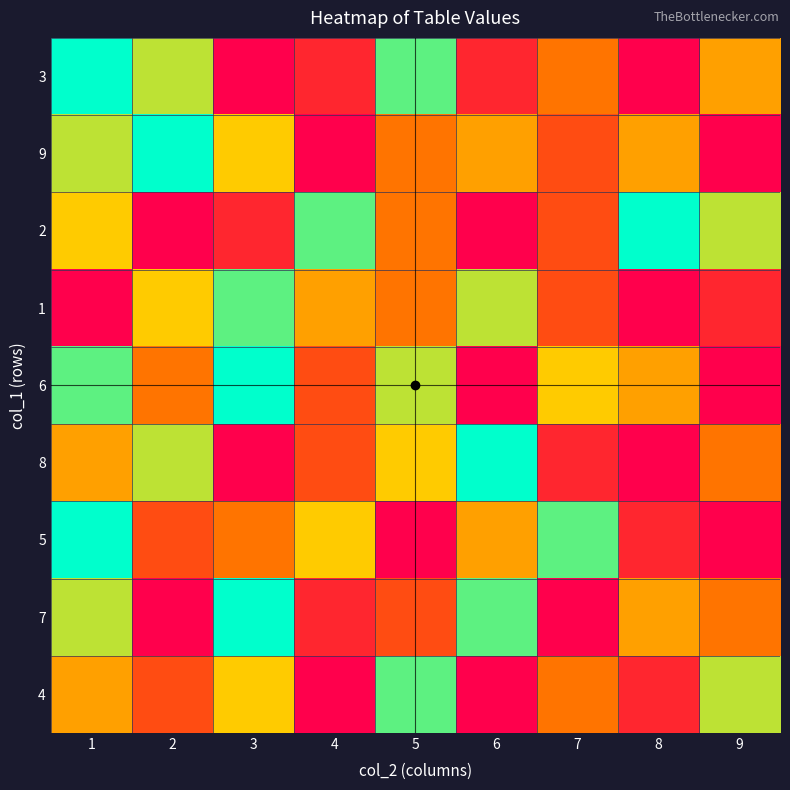

At 7, list the series in order from smallest to largest.

7, 8, 9, 2, 1, 3, 4, 6, 5